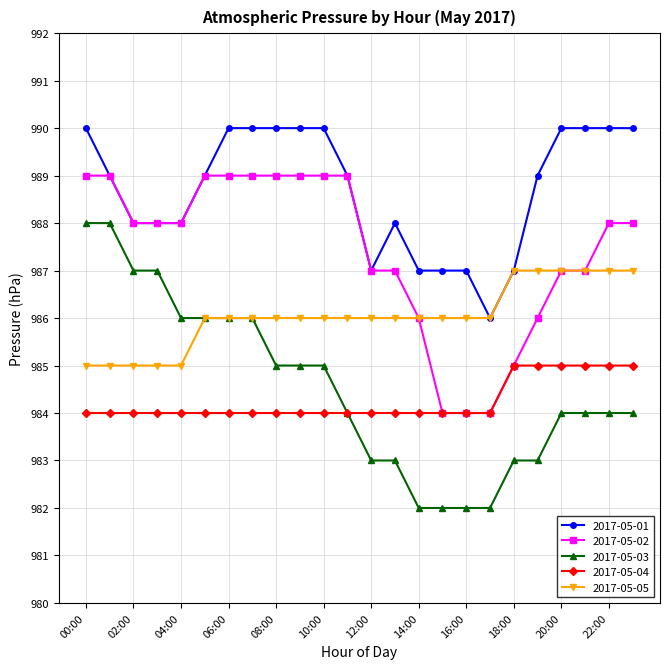

Which series has the largest range (max minus min)?

2017-05-03